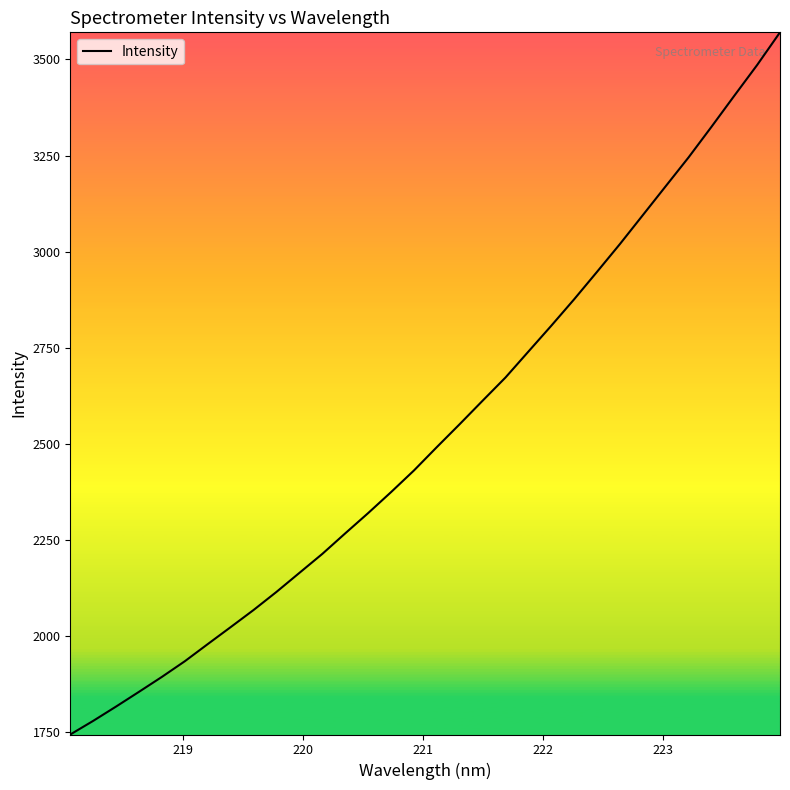

What is the minimum value shown in the chart?

1742.8